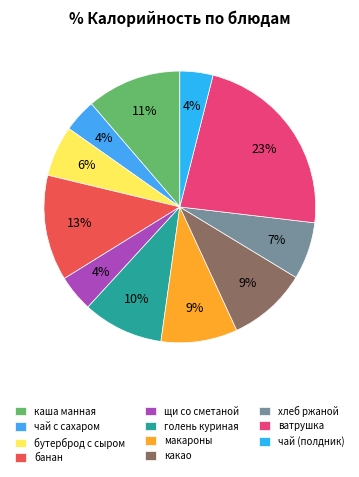

What percentage is the банан slice, to the nearest percent?

13%